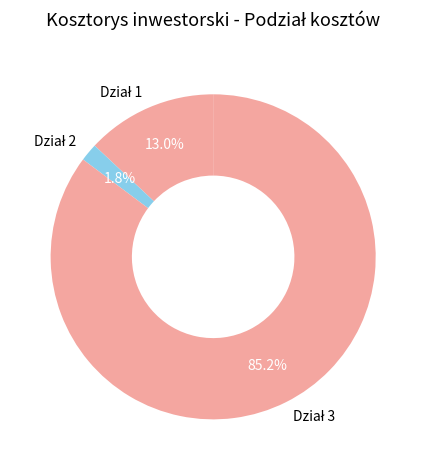

Is there any slice that represents more than half of the pie?

Yes